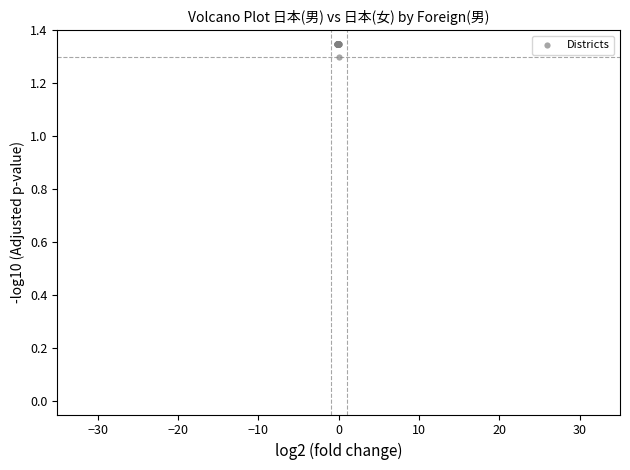

What Y value in the scatter plot is closest to 1?

1.3